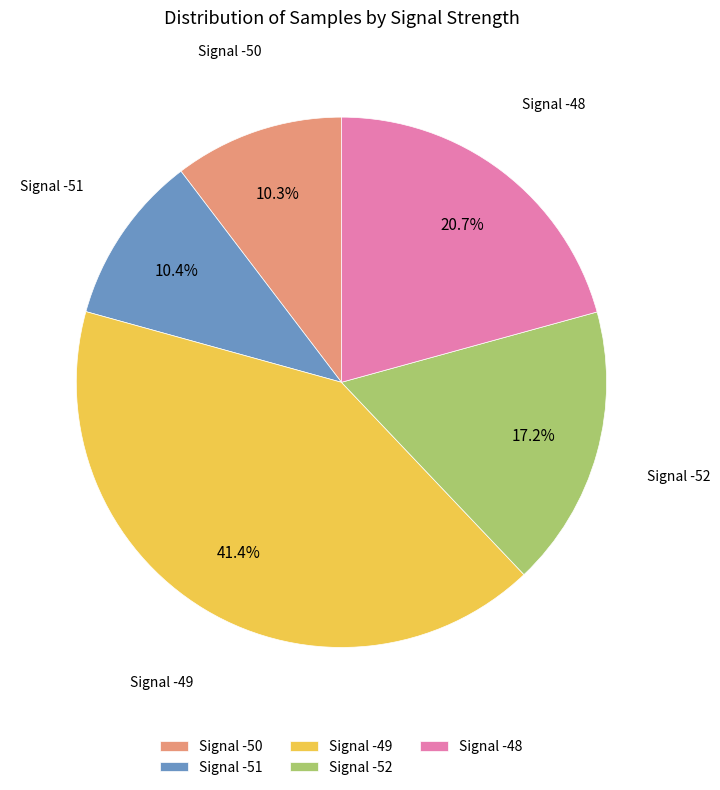

What portion of the pie excludes Signal -50?

89.7%